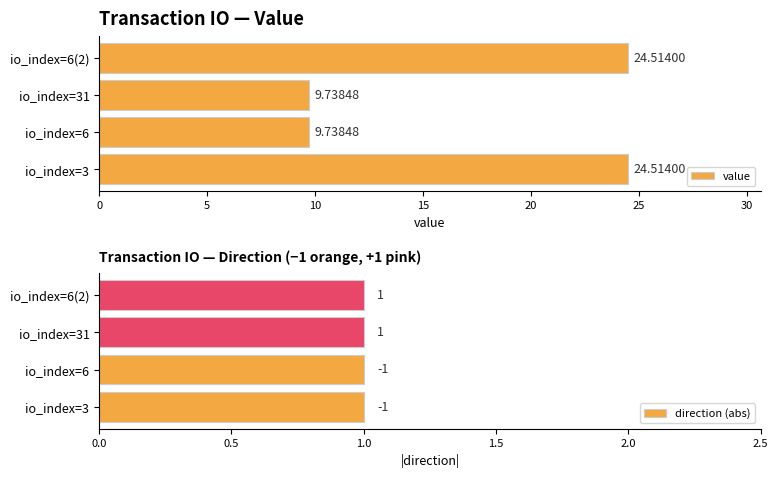

What is the difference between the maximum and minimum values in the value series?

14.8